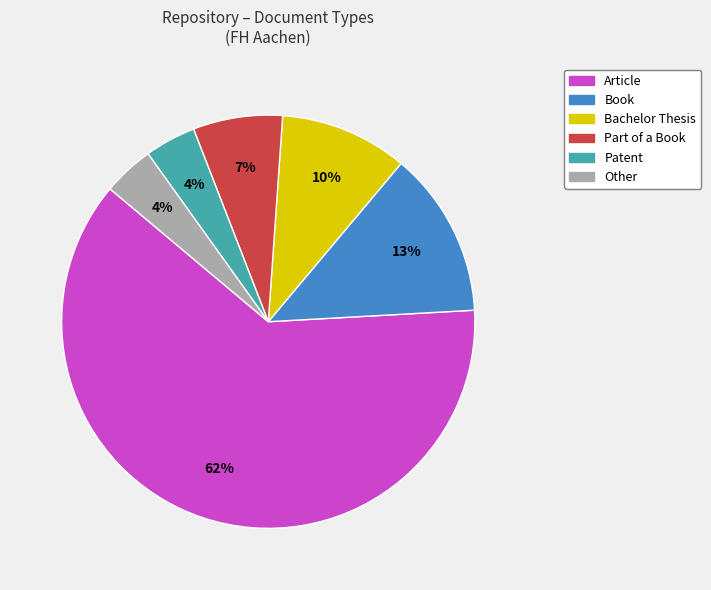

How many slices are in this pie chart?

6